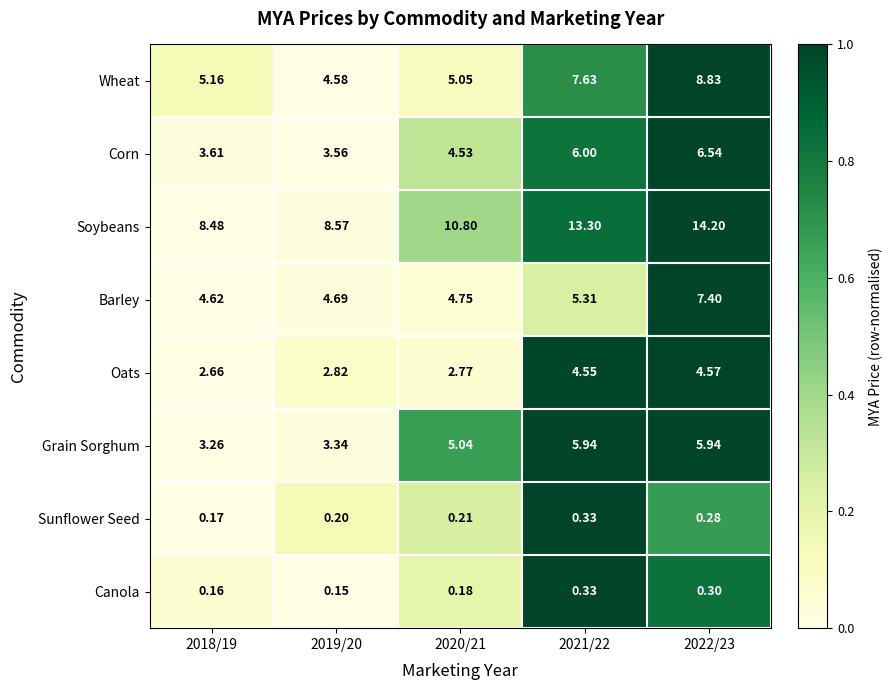

What is the difference between the highest and lowest values at 2021/22?

13.0